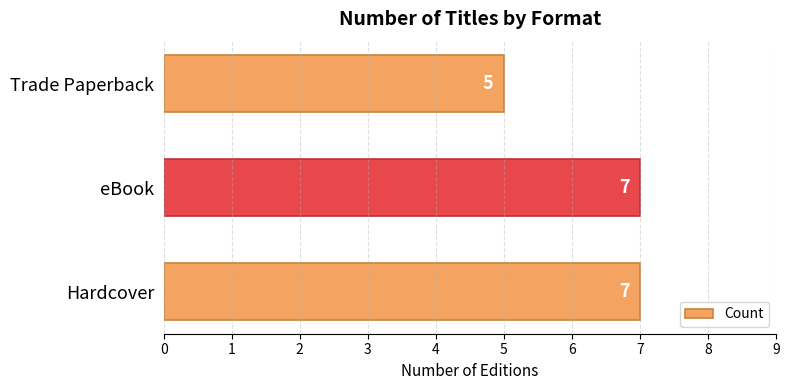

True or false: the data shows 3 at eBook.

False